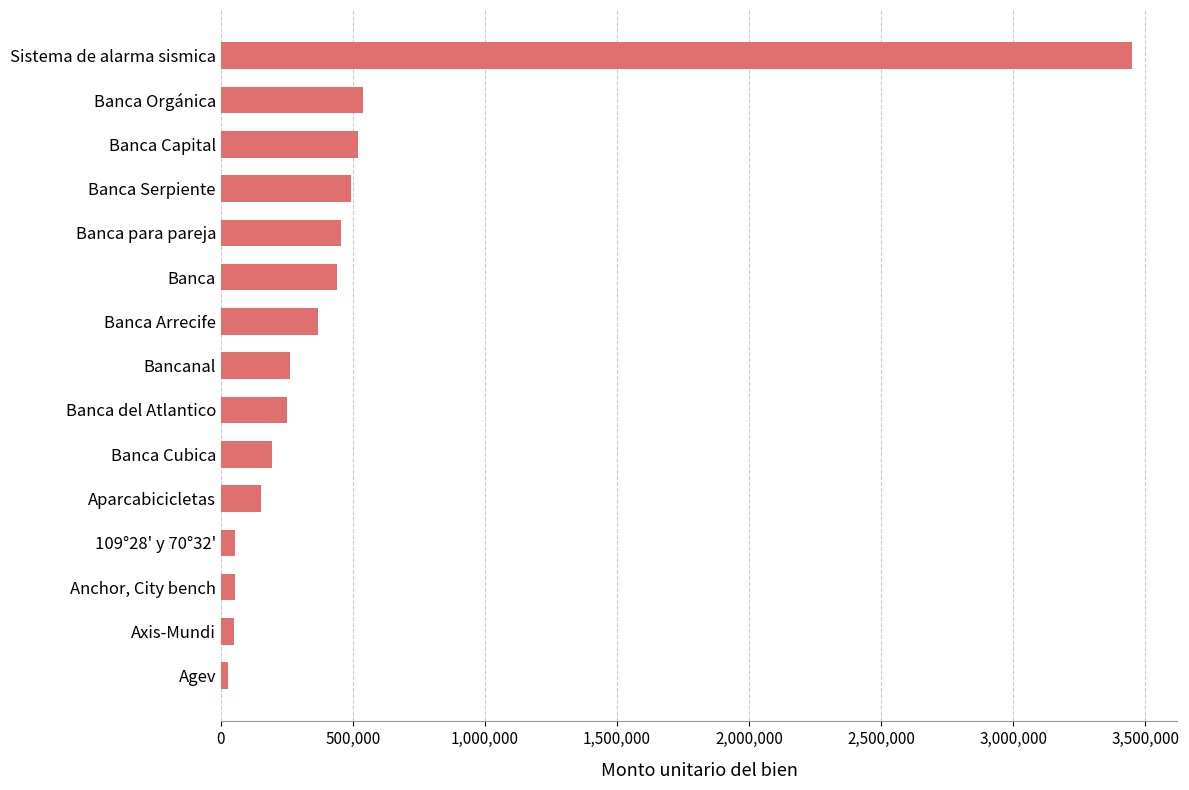

Which has a higher value, Sistema de alarma sismica or Axis-Mundi?

Sistema de alarma sismica